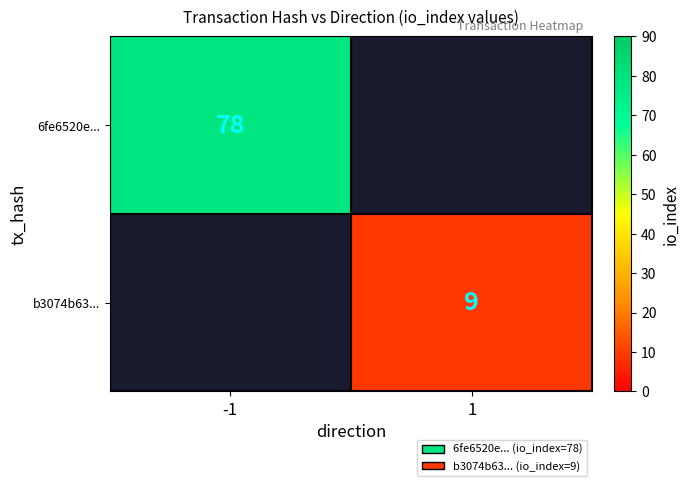

Is it true that b3074b63... equals 9 at 1?

True